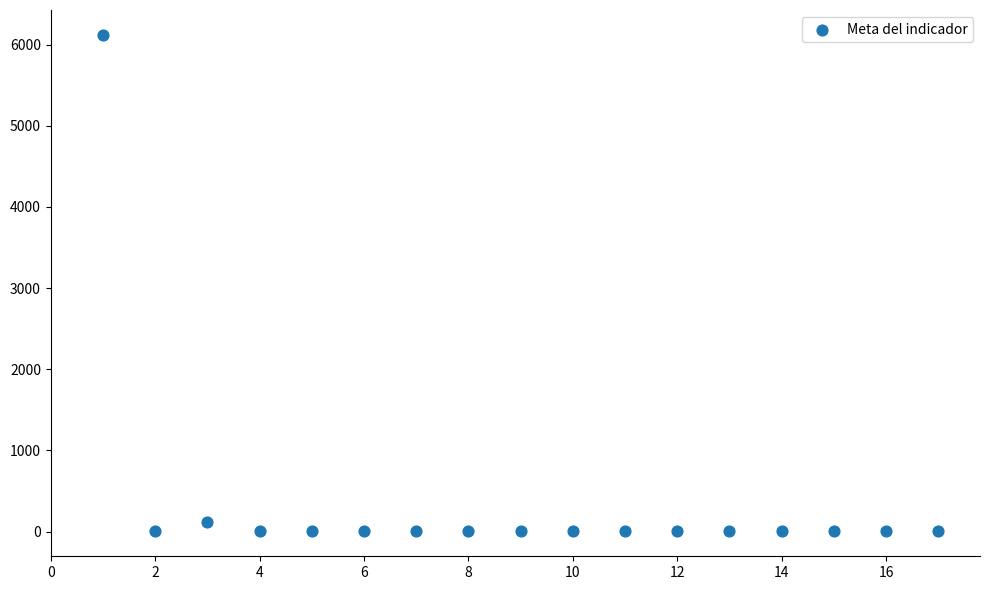

What is the range of X values (max minus min)?

16